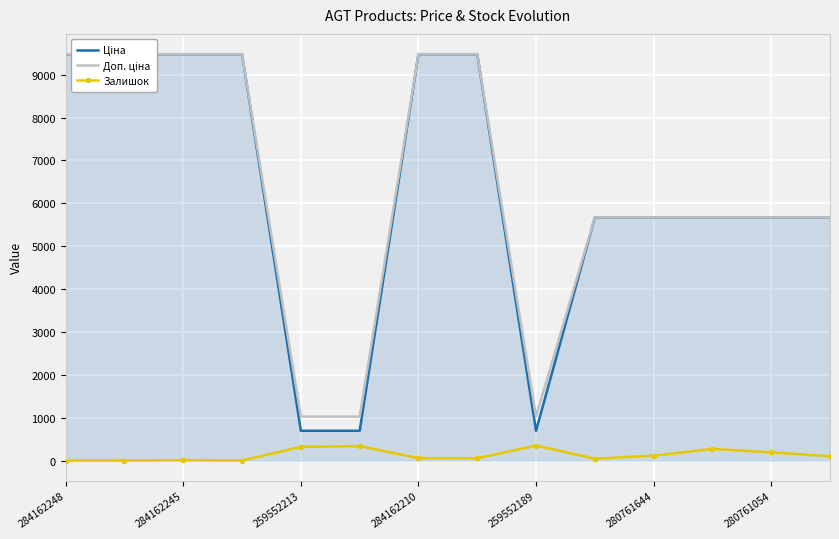

What are all the series names shown in the legend?

Ціна, Доп. ціна, Залишок